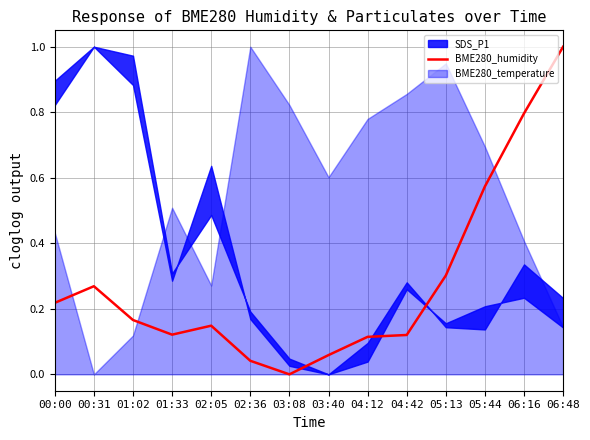

How many interior local valleys (lower than both neighbors) does the data have?

2